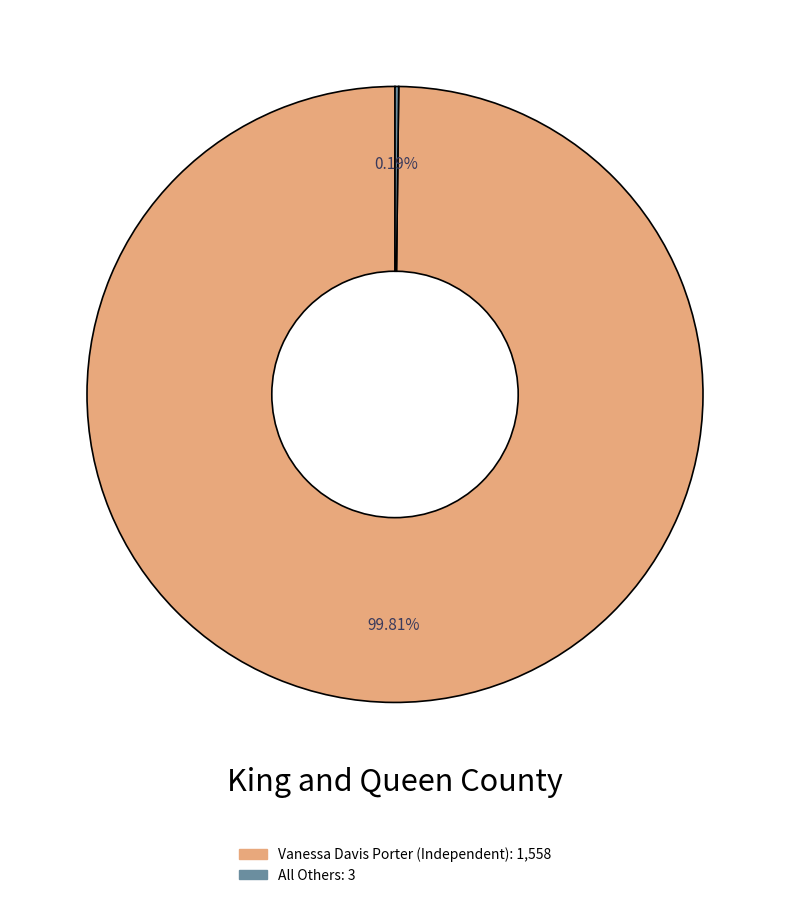

What percentage is the Vanessa Davis Porter (Independent) slice, to the nearest percent?

100%